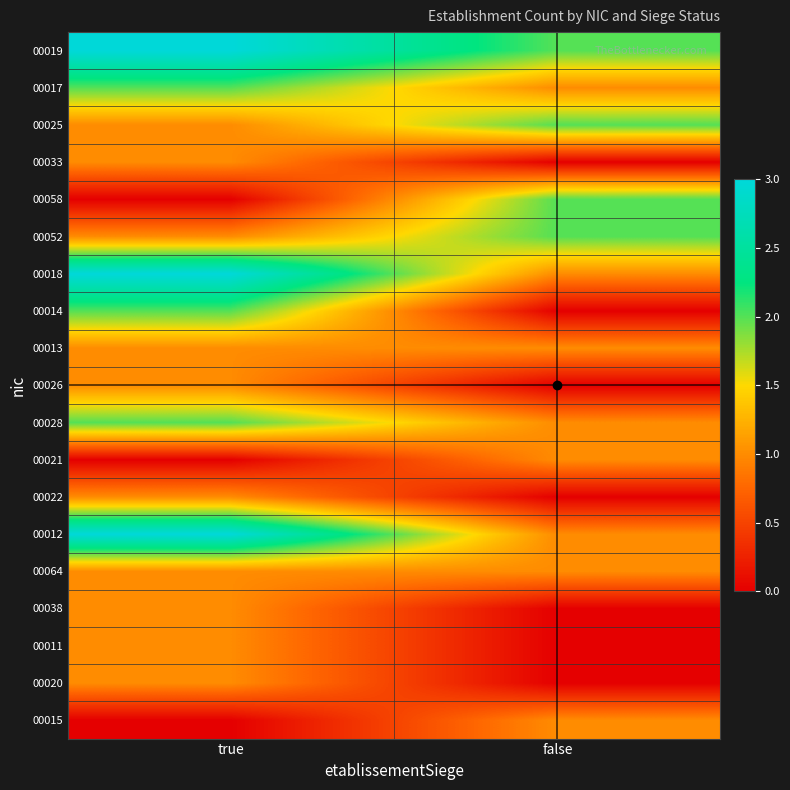

Which has a higher value, false or true?

true